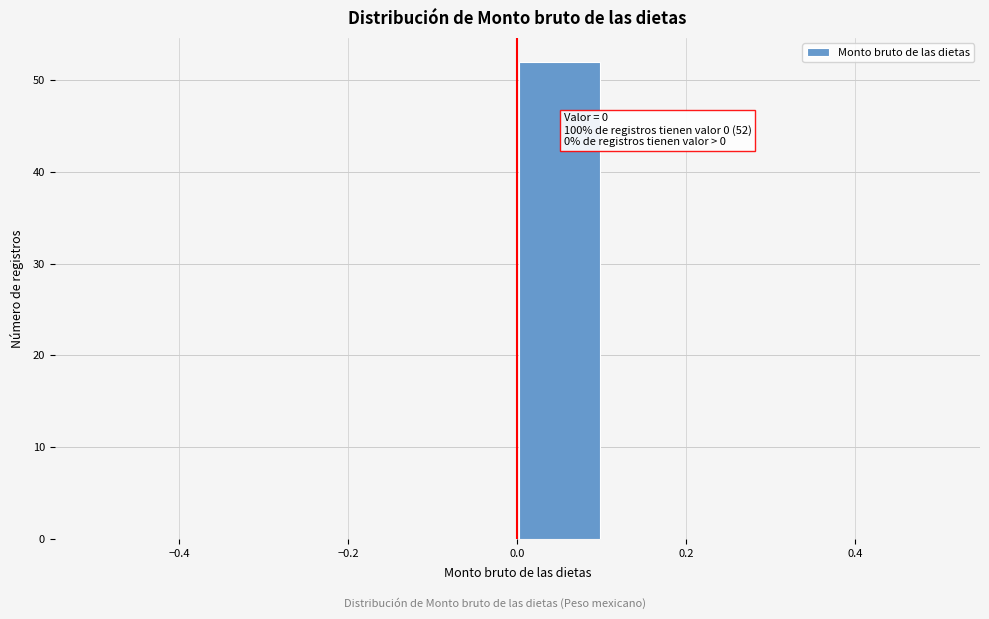

Over which range of the x-axis is the bar tallest?

0.0 to 0.1